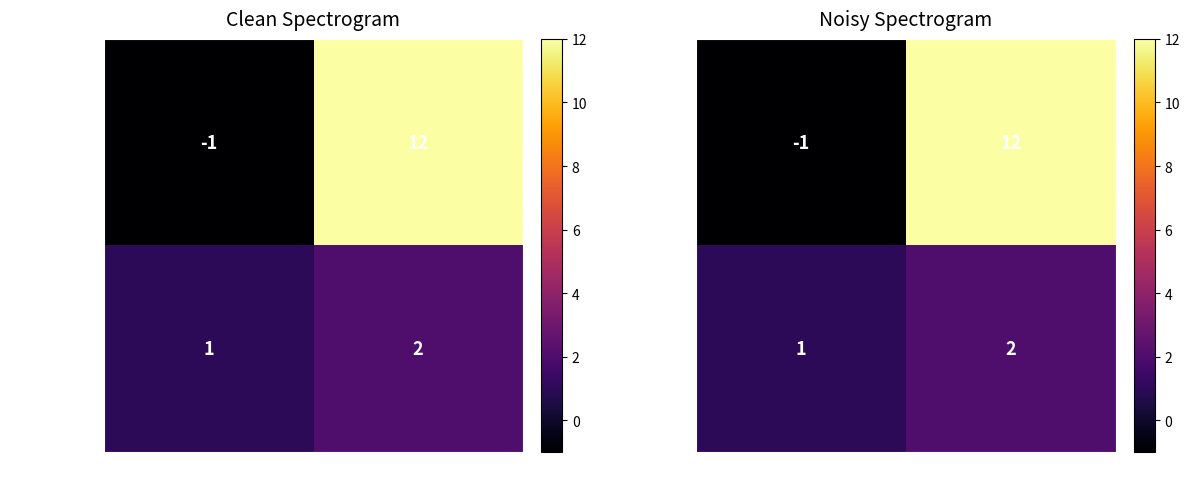

Is the value of 793ec78c47… at direction greater than the value of bb7ead052e… at direction?

Yes